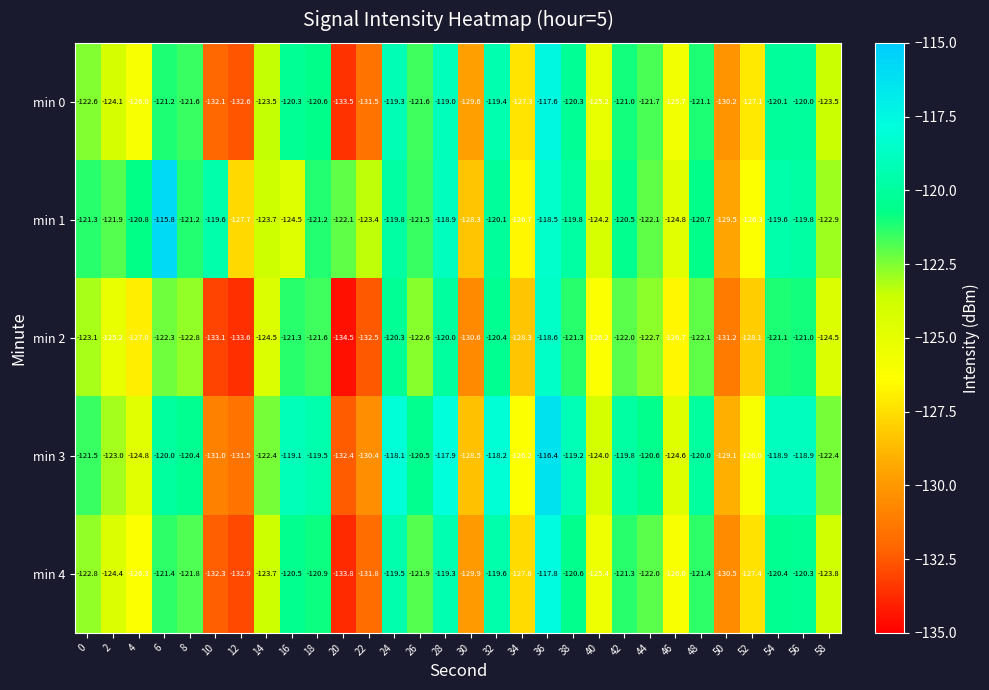

The value of min 2 at 50 is -131.2. True or false?

True